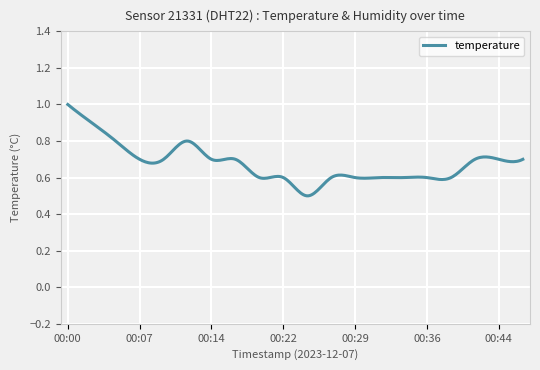

Reading left to right, what are all the values shown in this chart?

00:00=1.0	00:02=0.9	00:04=0.8	00:07=0.7	00:09=0.7	00:12=0.8	00:14=0.7	00:17=0.7	00:19=0.6	00:22=0.6	00:24=0.5	00:27=0.6	00:29=0.6	00:31=0.6	00:34=0.6	00:36=0.6	00:39=0.6	00:41=0.7	00:44=0.7	00:46=0.7